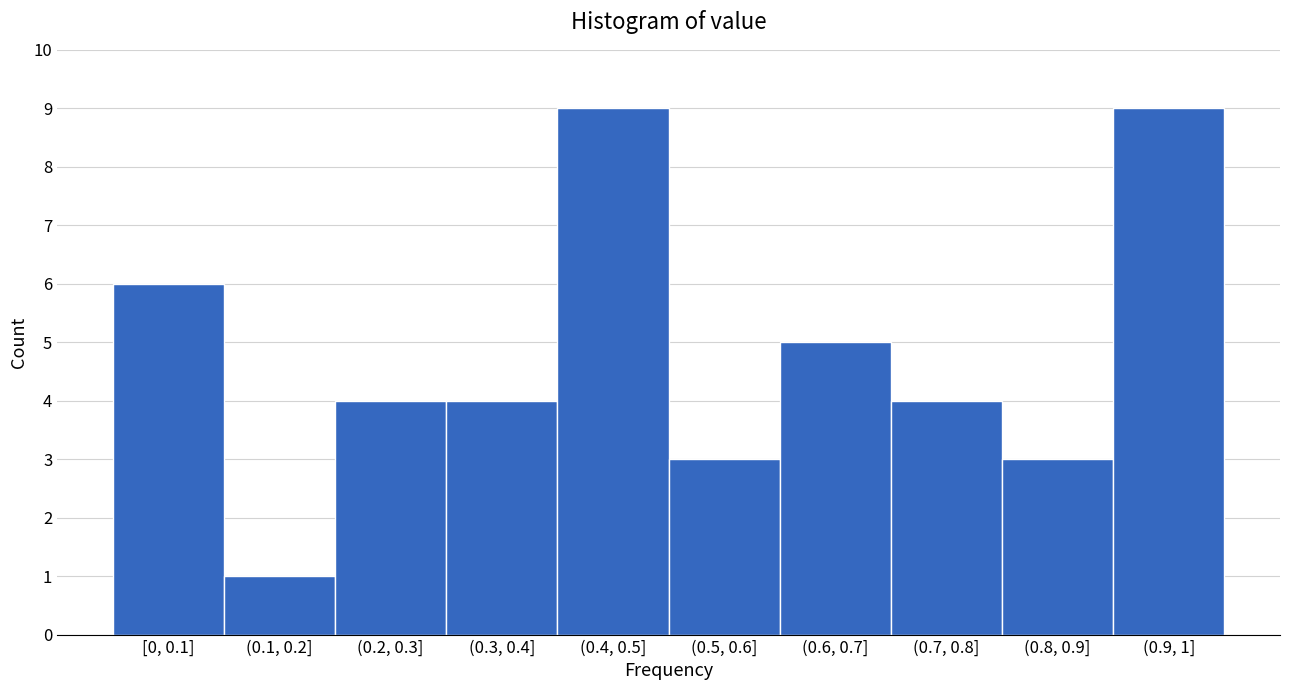

Reading left to right, list all the values displayed in this chart.

[0, 0.1]=6	(0.1, 0.2]=1	(0.2, 0.3]=4	(0.3, 0.4]=4	(0.4, 0.5]=9	(0.5, 0.6]=3	(0.6, 0.7]=5	(0.7, 0.8]=4	(0.8, 0.9]=3	(0.9, 1]=9